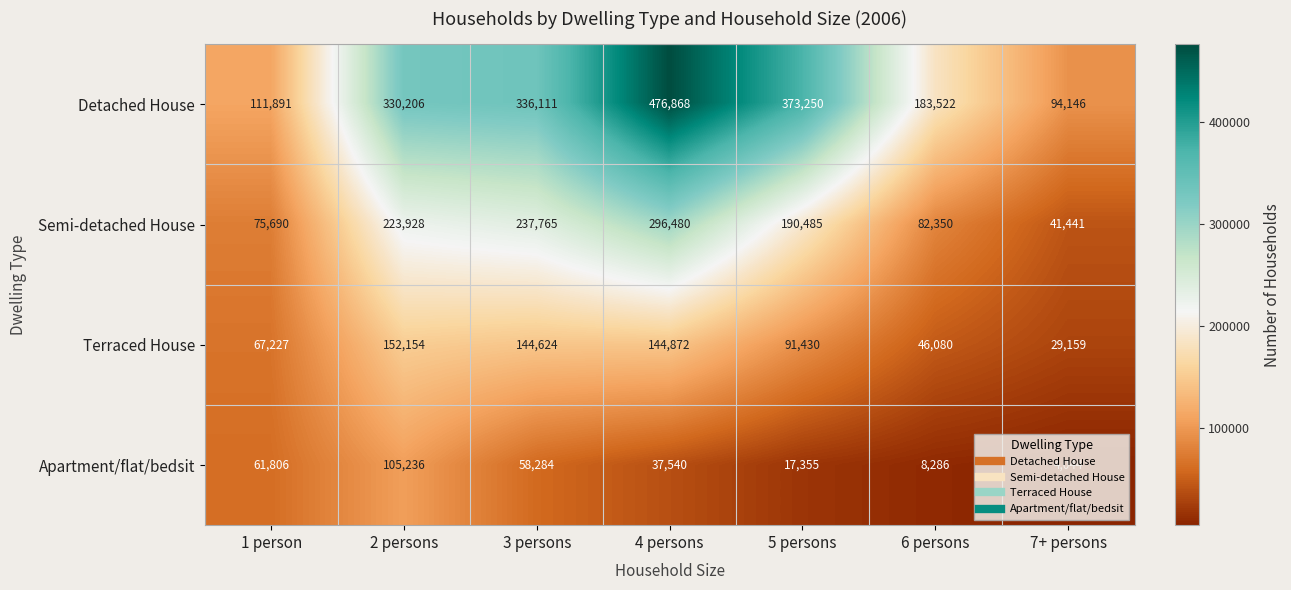

Which series has the largest total across all categories?

Detached House